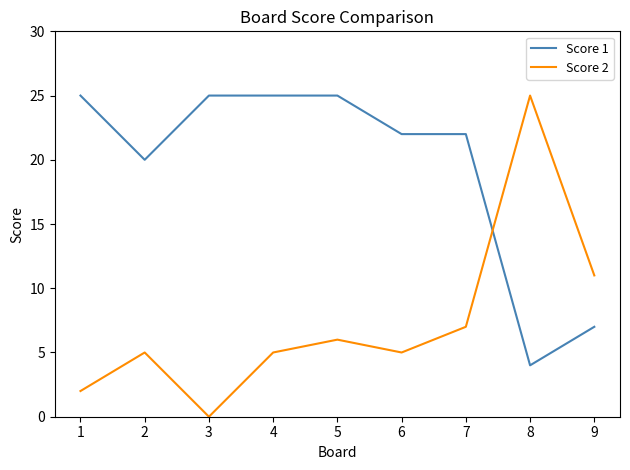

List the series in order of their overall mean, lowest first.

Score 2, Score 1